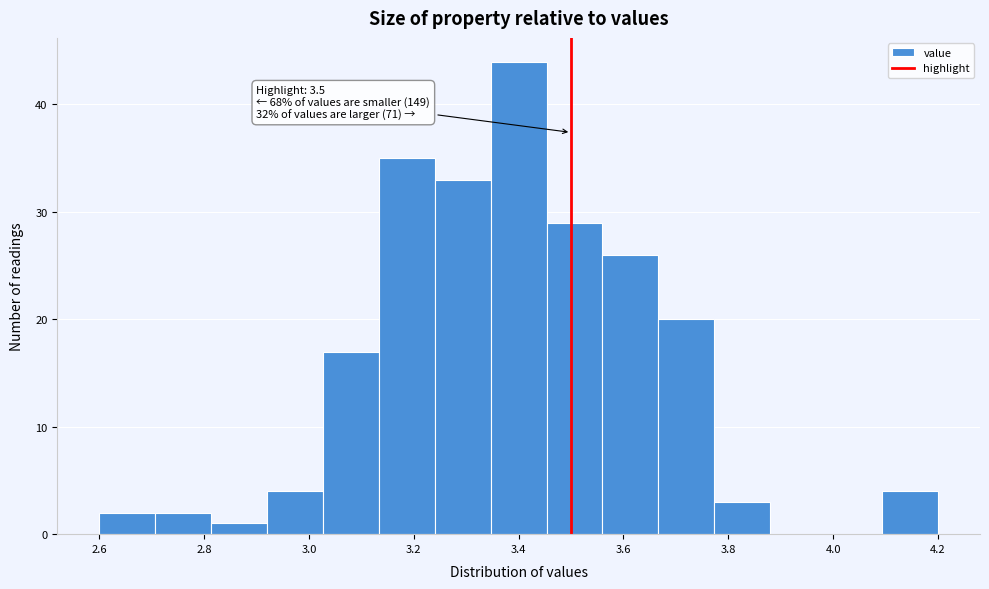

Over which range of the x-axis is the bar tallest?

3.34 to 3.46